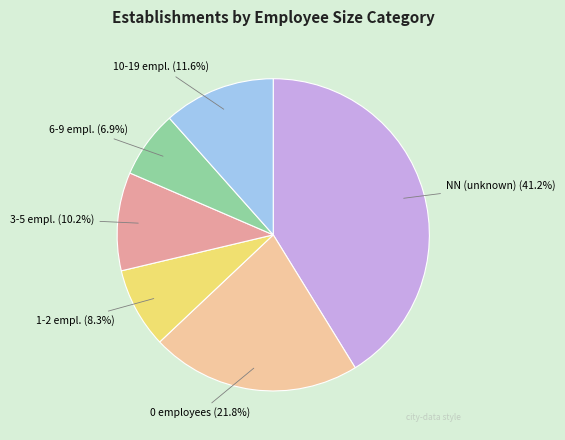

Does any single category account for the majority?

No